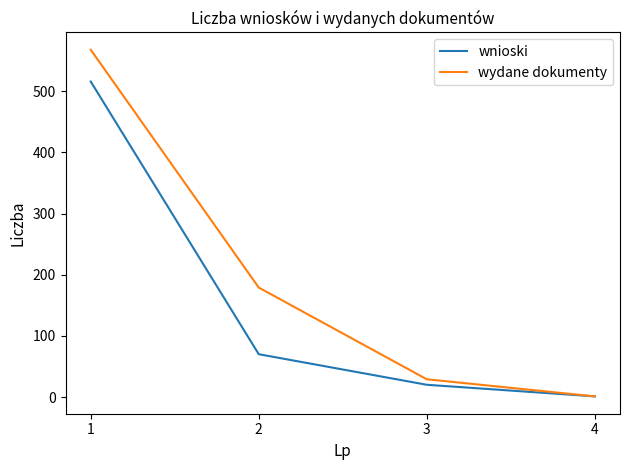

Rank the series at 2 from lowest to highest value.

wnioski, wydane dokumenty